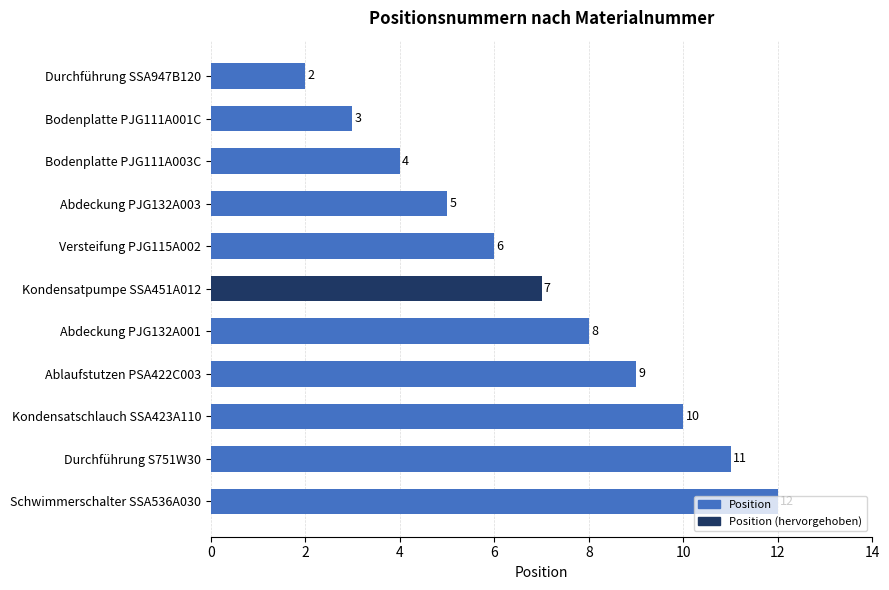

What is the ratio of the value at Abdeckung PJG132A003 to the value at Versteifung PJG115A002?

0.8